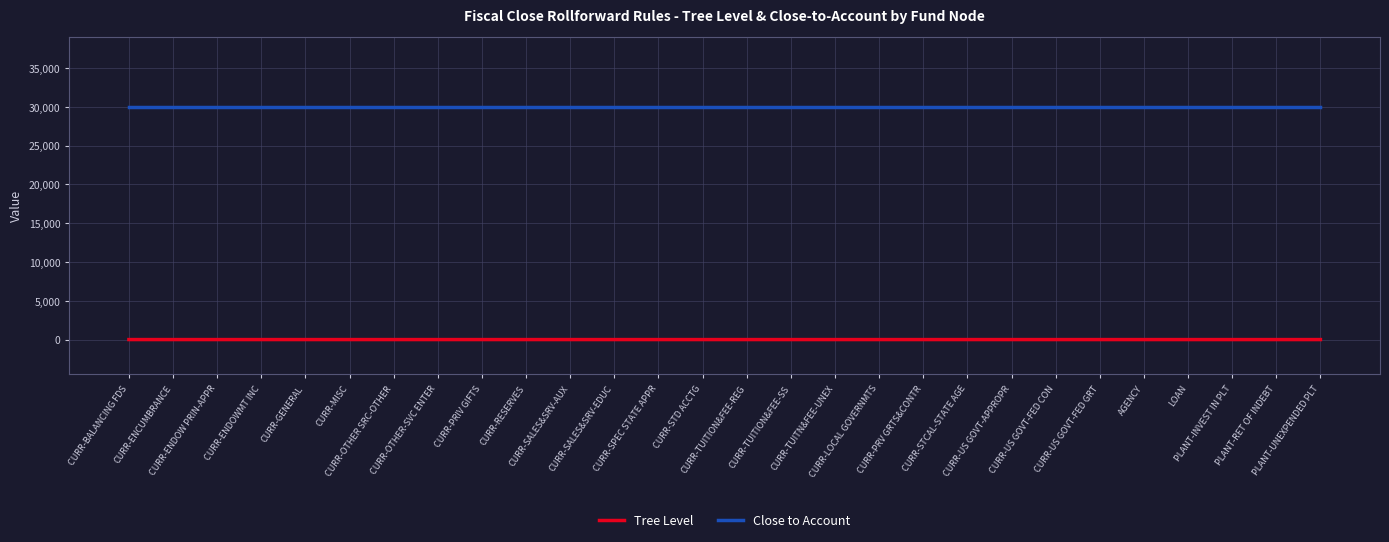

Rank the series by their maximum value, from highest to lowest.

Close to Account, Tree Level